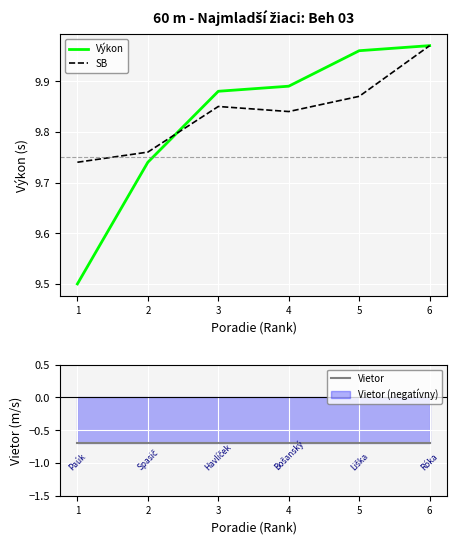

Rank the series by their maximum value, from lowest to highest.

Vietor, Výkon, SB